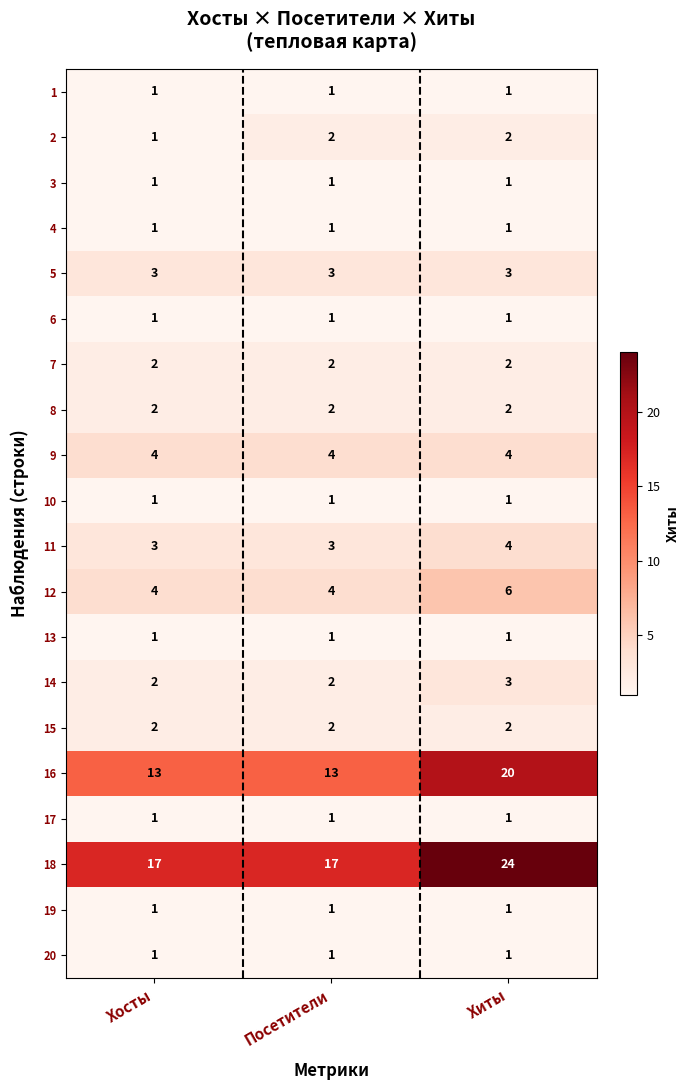

What is the greatest value displayed?

24